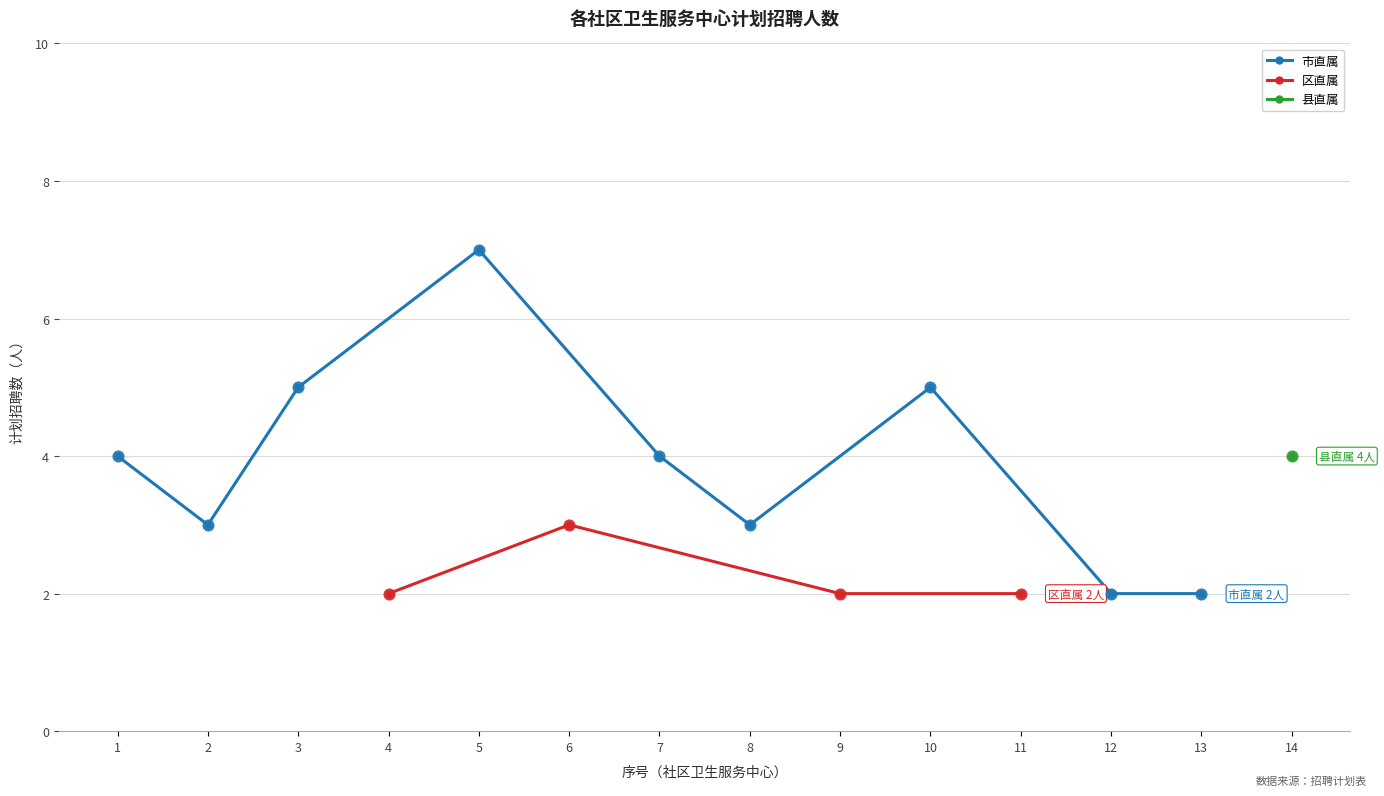

What is the change in value from 6 to 11?

-1